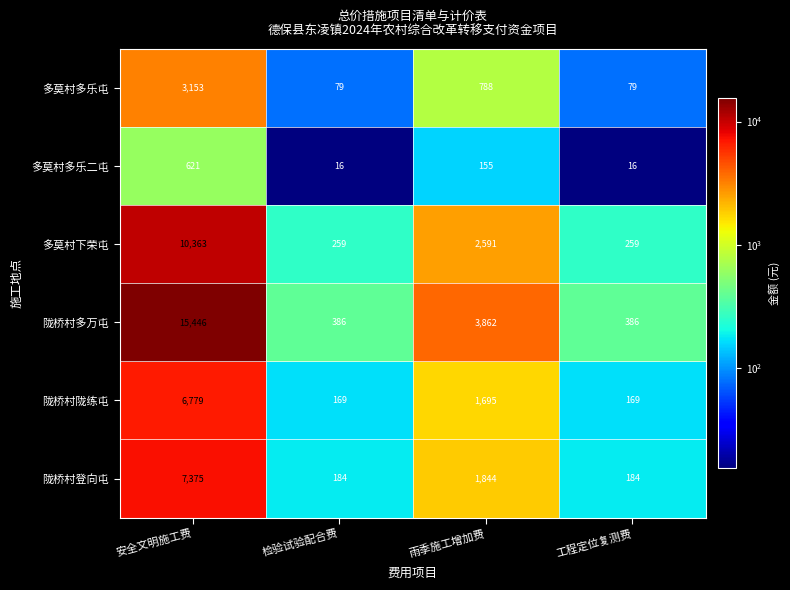

Reading left to right, extract all data points from this chart.

多莫村多乐屯: 安全文明施工费=3153	检验试验配合费=79	雨季施工增加费=788	工程定位复测费=79
多莫村多乐二屯: 安全文明施工费=621	检验试验配合费=16	雨季施工增加费=155	工程定位复测费=16
多莫村下荣屯: 安全文明施工费=10363	检验试验配合费=259	雨季施工增加费=2591	工程定位复测费=259
陇桥村多万屯: 安全文明施工费=15446	检验试验配合费=386	雨季施工增加费=3862	工程定位复测费=386
陇桥村陇练屯: 安全文明施工费=6779	检验试验配合费=169	雨季施工增加费=1695	工程定位复测费=169
陇桥村登向屯: 安全文明施工费=7375	检验试验配合费=184	雨季施工增加费=1844	工程定位复测费=184